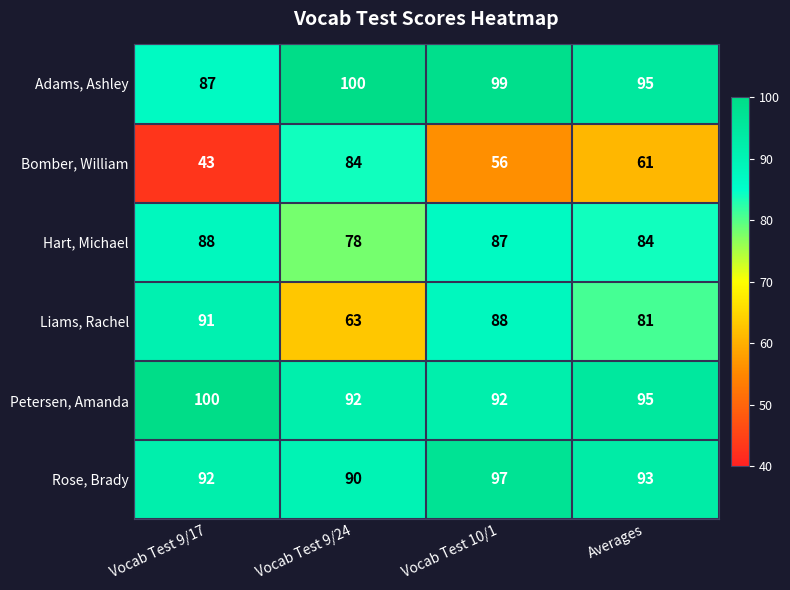

Rank the series at Vocab Test 9/24 from lowest to highest value.

Liams, Rachel, Hart, Michael, Bomber, William, Rose, Brady, Petersen, Amanda, Adams, Ashley